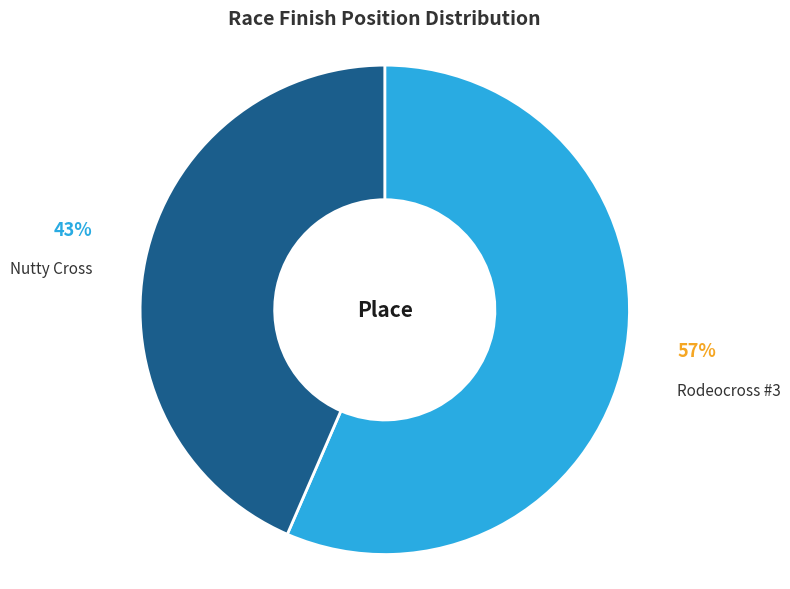

Does any single category account for the majority?

Yes